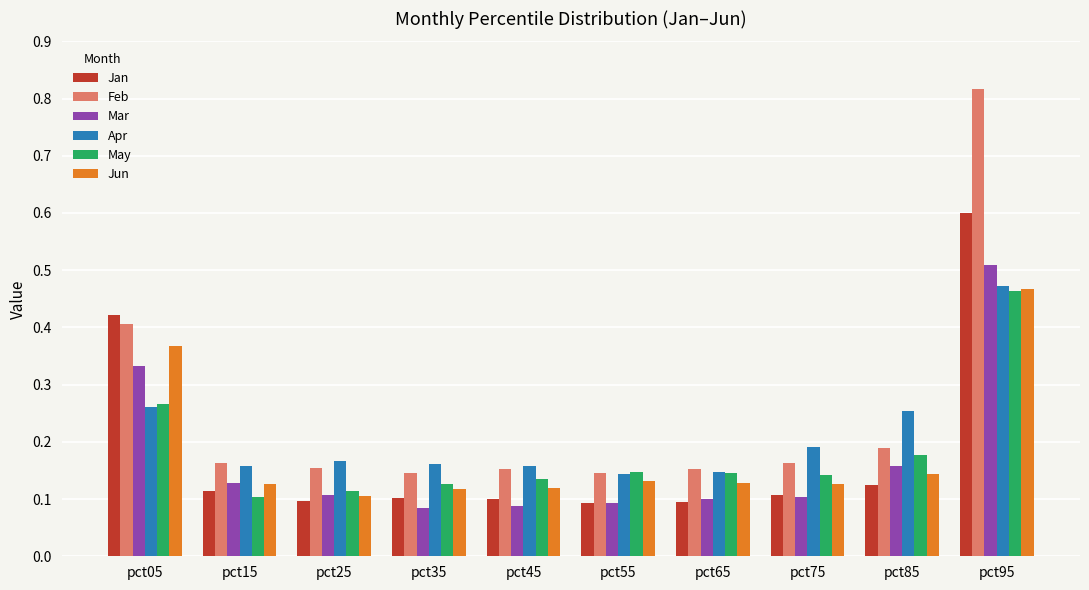

At which category does the chart reach its peak across all series?

pct95